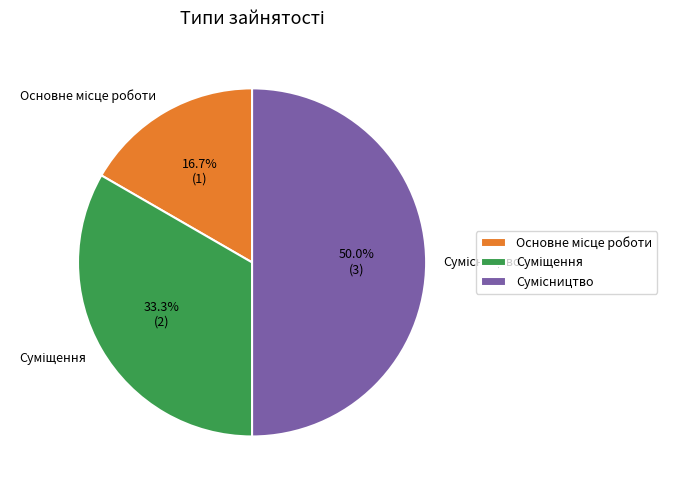

Does Сумісництво account for over 50% of the chart?

No